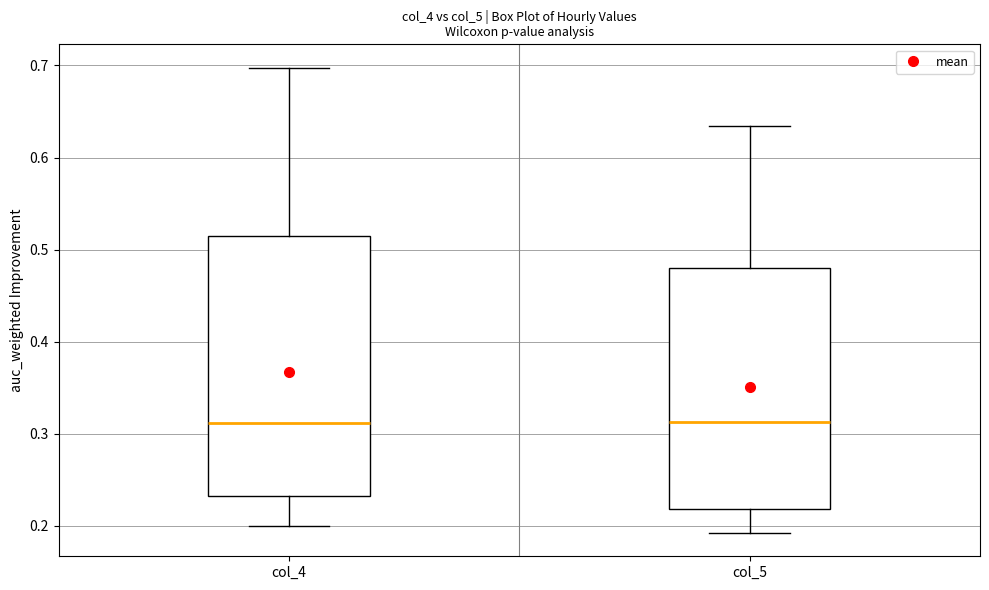

Reading left to right, read every box against the y-axis: the position of its median line, the range the box covers, and the ends of its whiskers. The values are not printed on the chart, so give them approximately, as read against the axis.

col_4: median 0.31, box 0.23 to 0.51, whiskers 0.20 to 0.70
col_5: median 0.31, box 0.22 to 0.48, whiskers 0.19 to 0.63